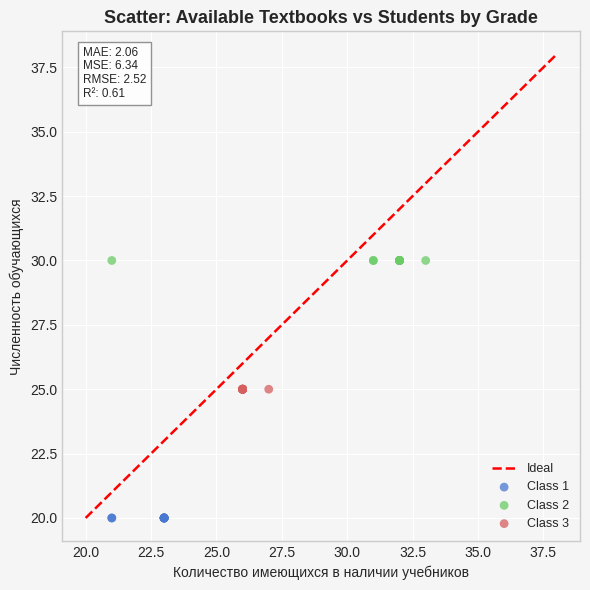

Which series reaches the minimum Y coordinate?

Class 1